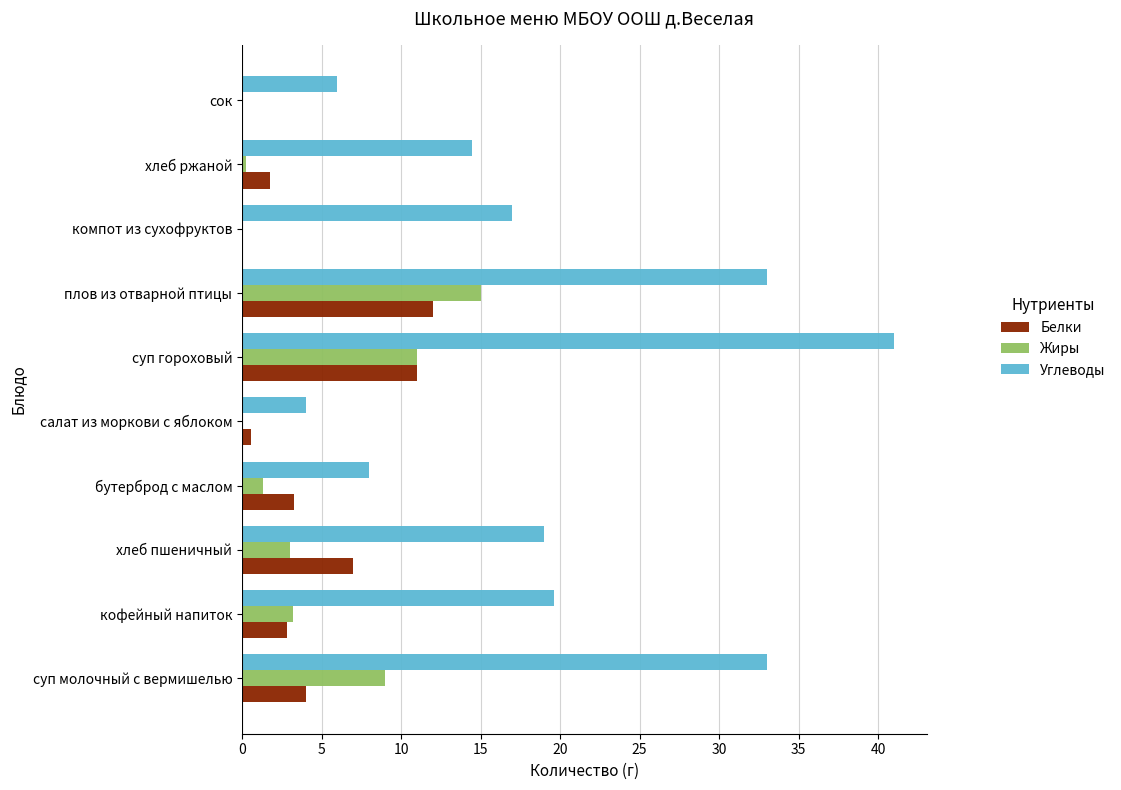

What is the sum of the Белки values at плов из отварной птицы and сок?

12.0